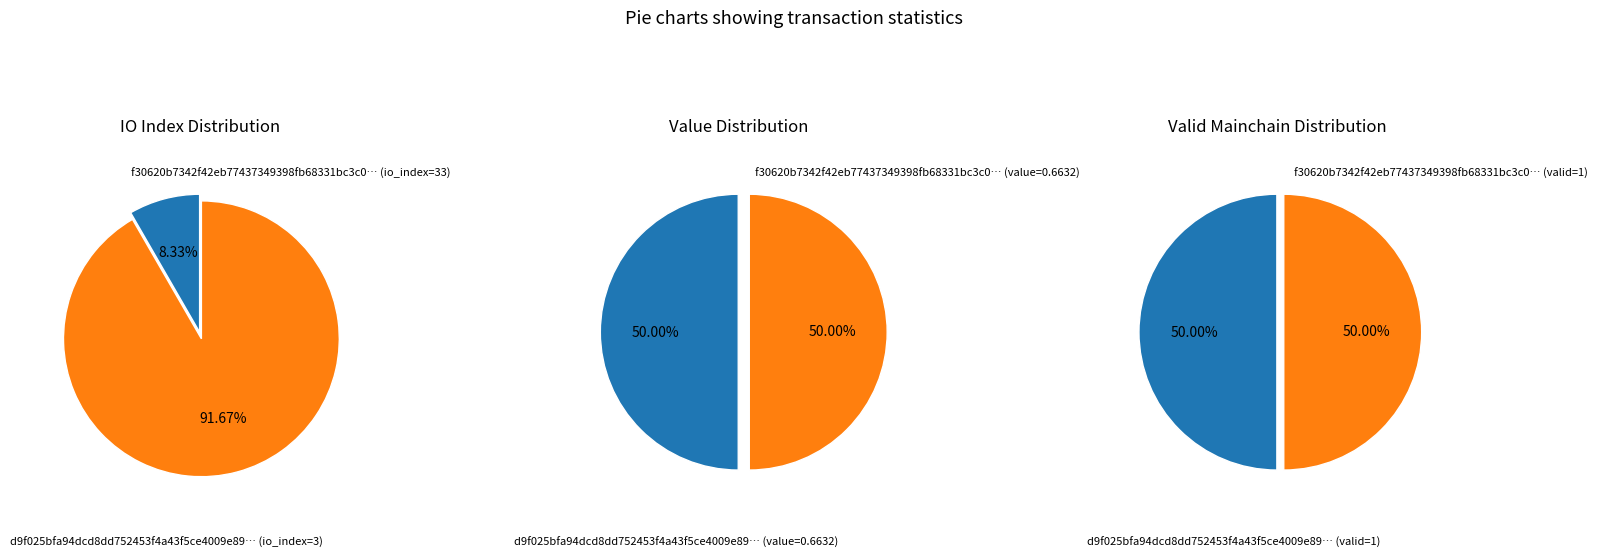

How many slices are in this pie chart?

2